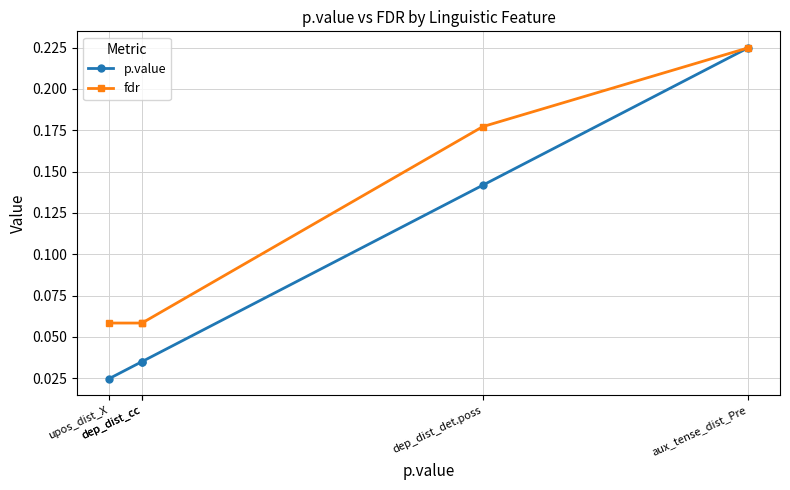

Which series has the widest spread of values?

p.value